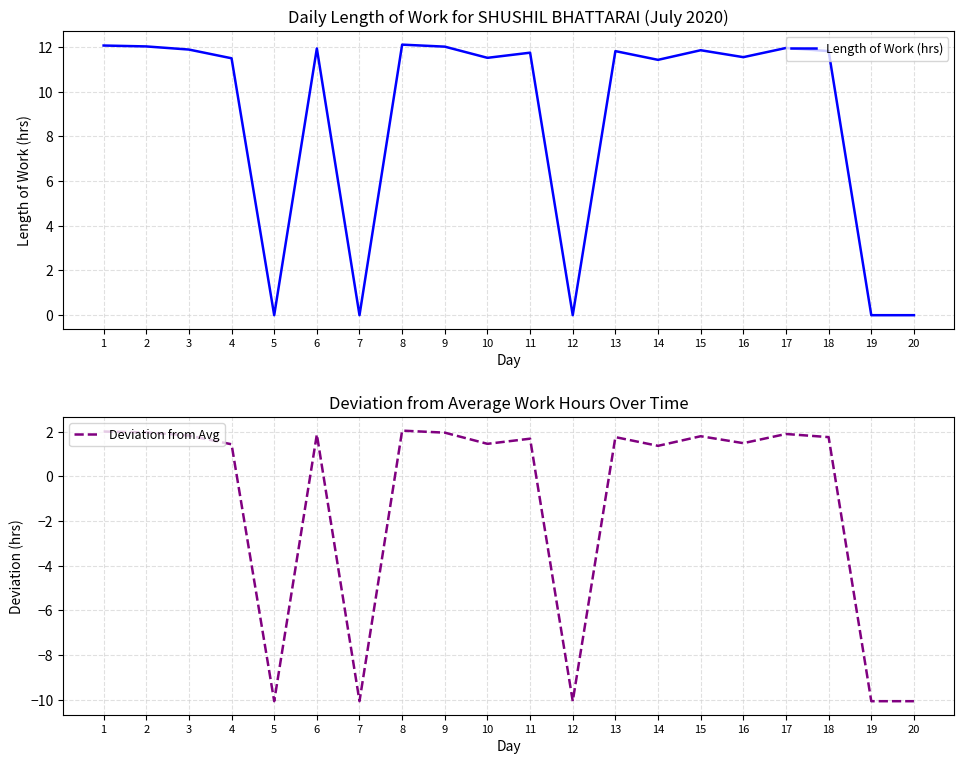

What is the smallest value displayed?

-10.1